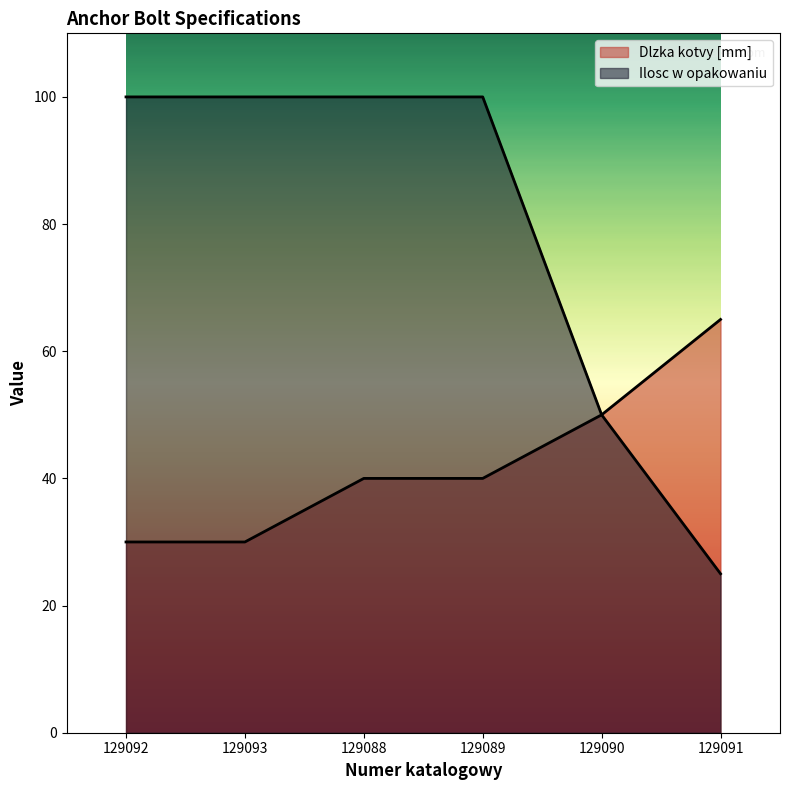

Reading left to right, list all the values displayed in this chart.

Dlzka kotvy [mm]: 30	30	40	40	50	65
Ilosc w opakowaniu: 100	100	100	100	50	25